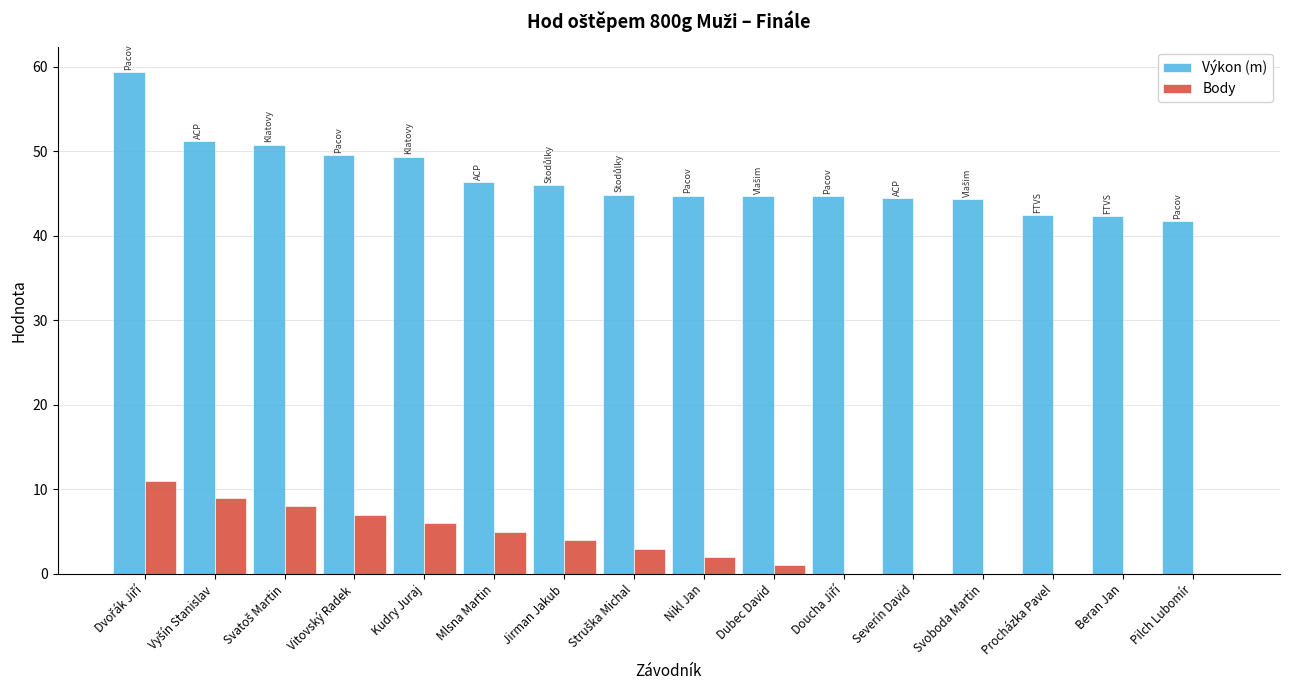

What is the highest value of the Výkon (m) series?

59.4